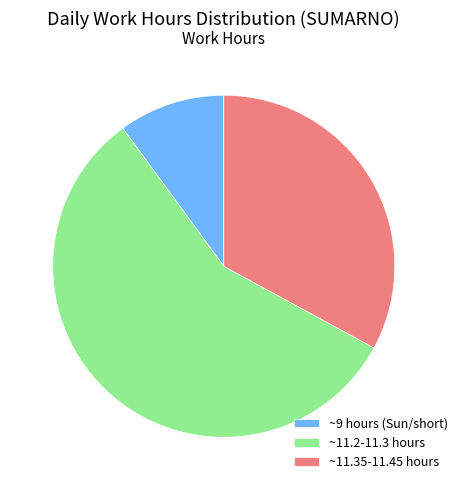

Approximately how many times larger is the value at ~11.2-11.3 hours compared to ~11.35-11.45 hours?

1.7